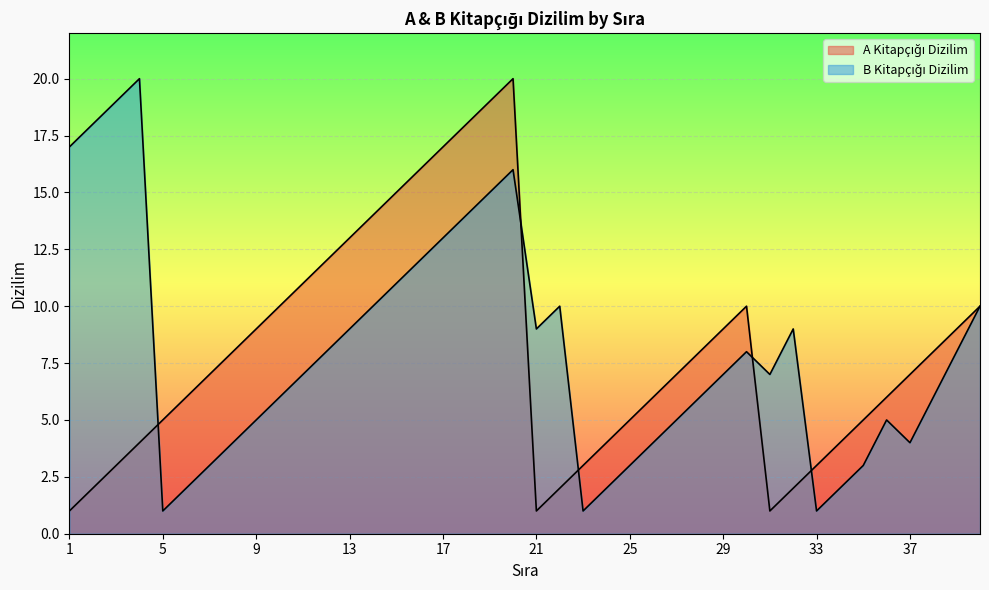

At which label is A Kitapçığı Dizilim closest to 10?

10